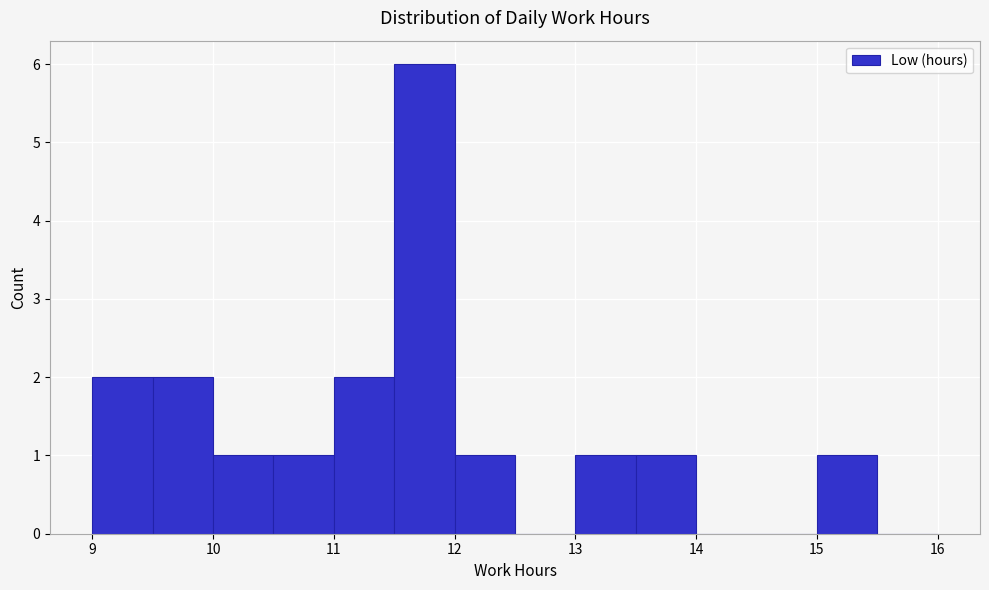

Reading left to right, transcribe this chart: for each bar, give the range it covers on the x-axis and its height. The values are not printed on the chart, so give them approximately, as read against the axis.

9.0 to 9.5: 2
9.5 to 10.0: 2
10.0 to 10.5: 1
10.5 to 11.0: 1
11.0 to 11.5: 2
11.5 to 12.0: 6
12.0 to 12.5: 1
12.5 to 13.0: 0
13.0 to 13.5: 1
13.5 to 14.0: 1
14.0 to 14.5: 0
14.5 to 15.0: 0
15.0 to 15.5: 1
15.5 to 16.0: 0